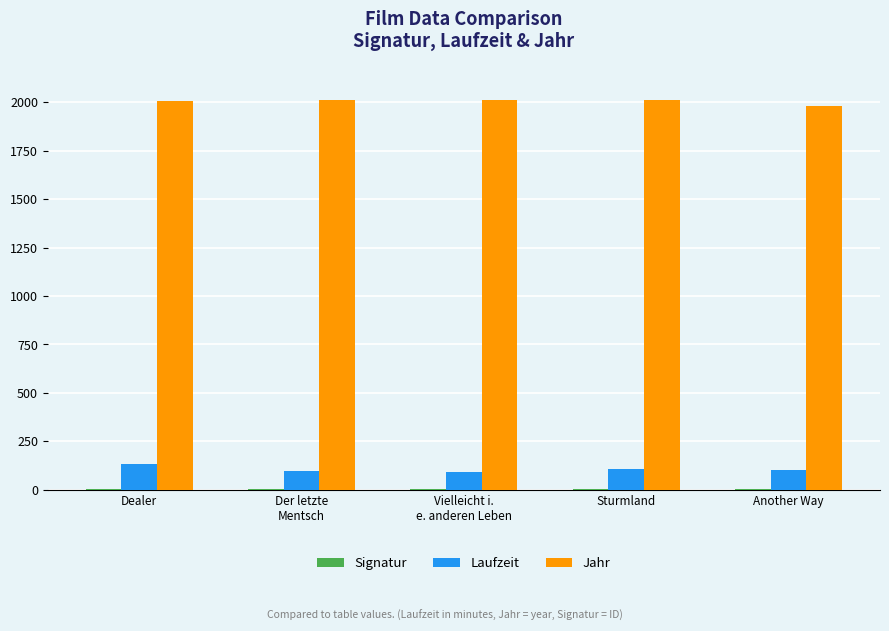

What is the greatest value displayed?

2014